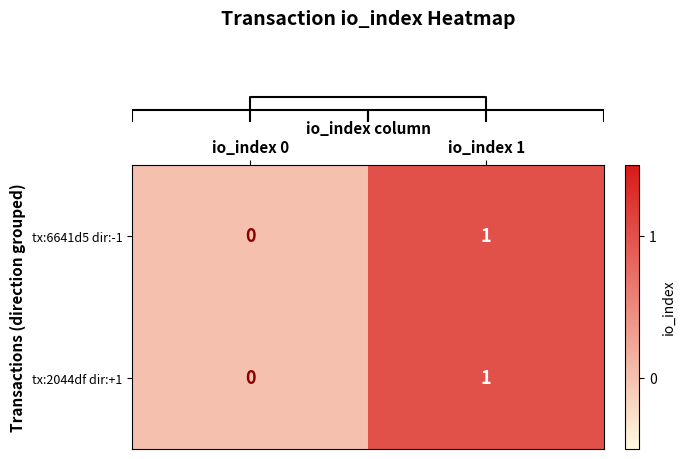

Count the number of categories in the chart.

2